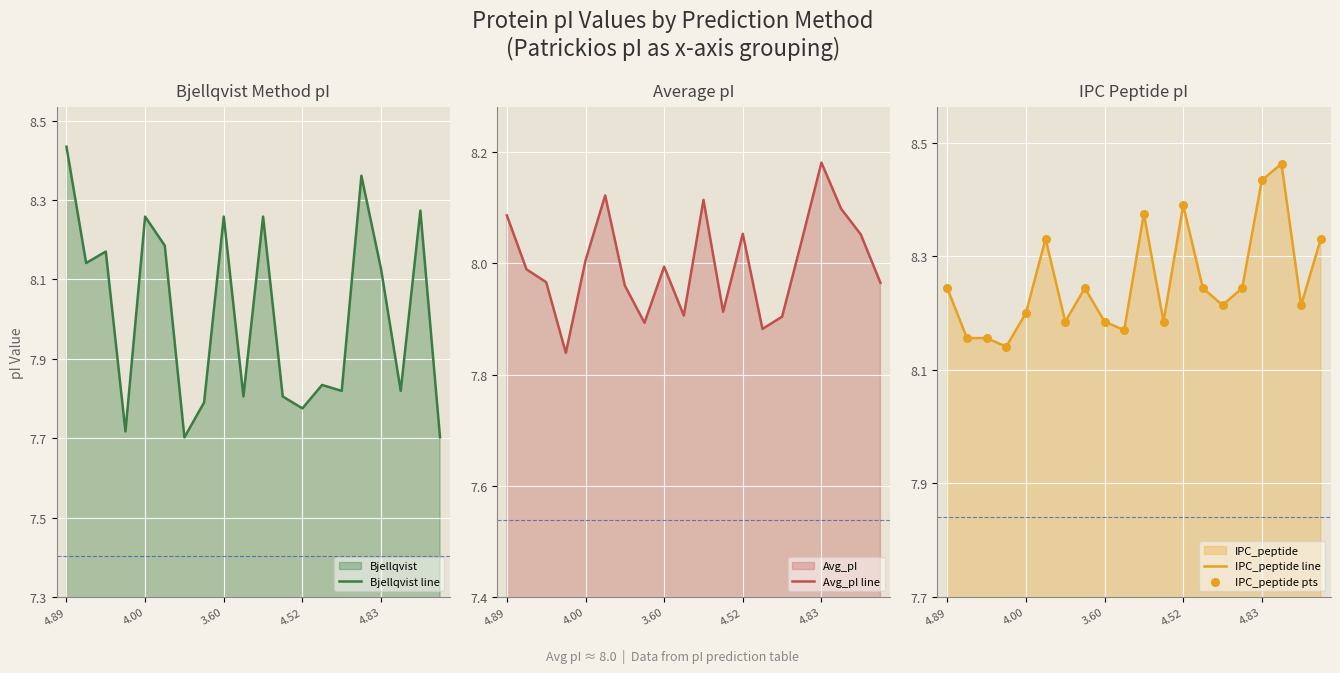

Which series contains the lowest Y value?

Bjellqvist line